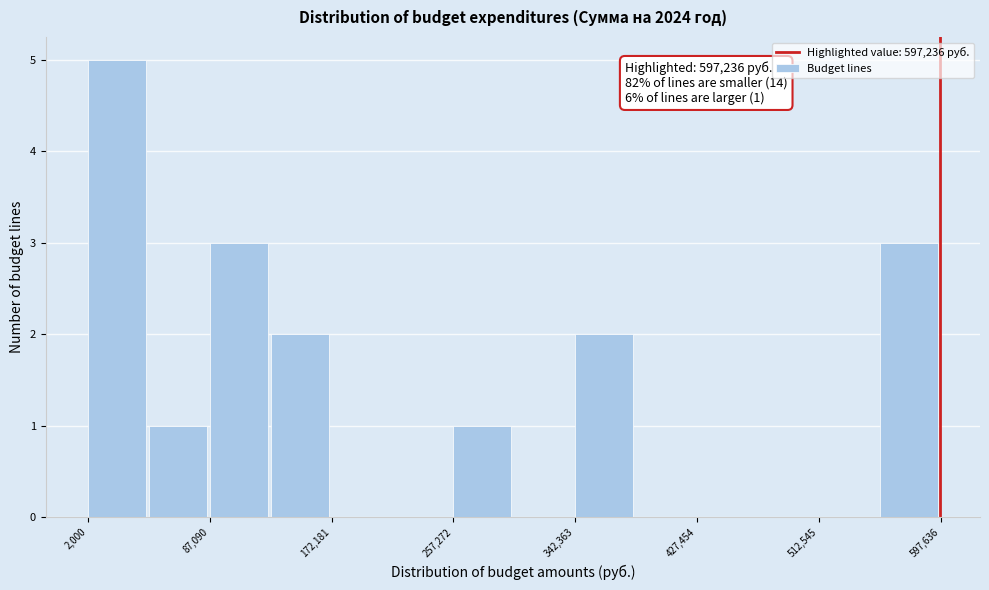

Over which range of the x-axis is the bar tallest?

0 to 40000